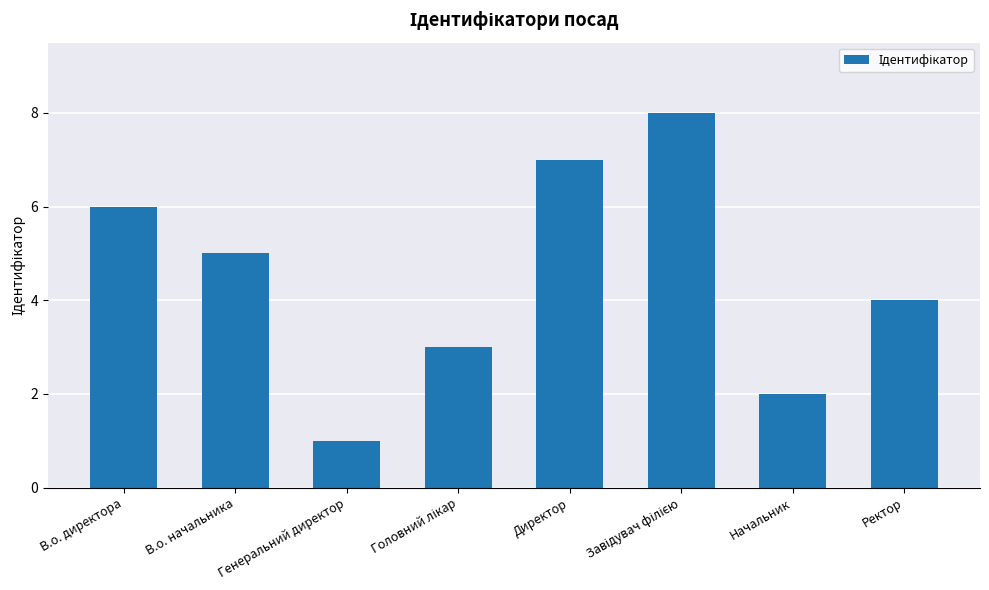

What is the difference between the maximum and minimum values?

7